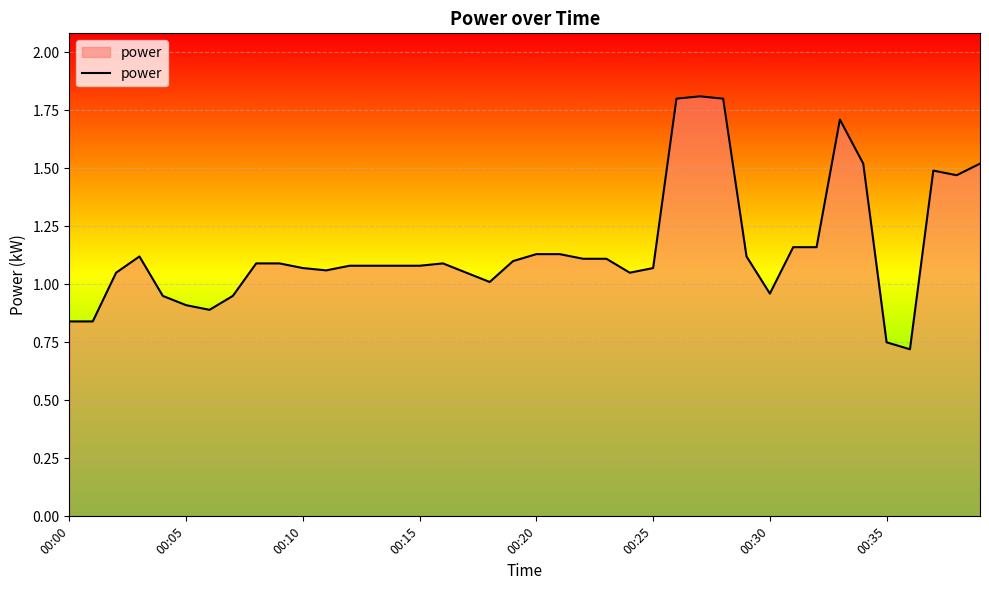

How many lines are shown in the chart?

1